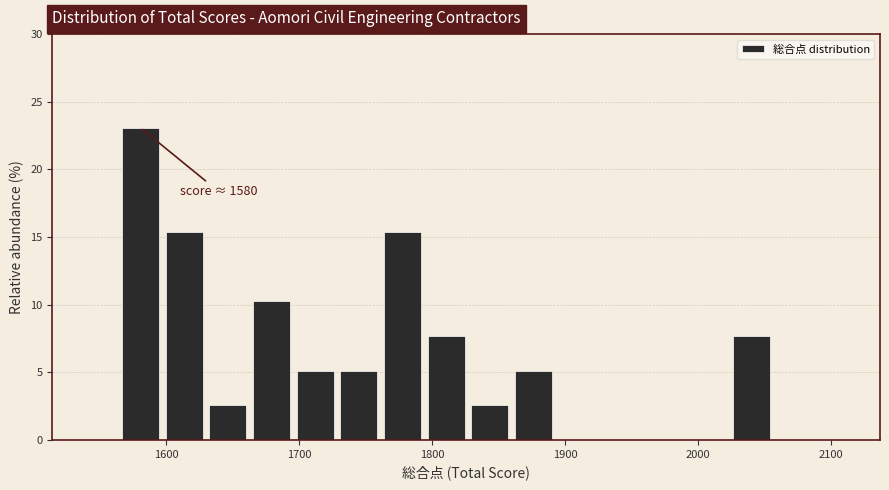

Read against the x-axis, roughly where is the centre of the tallest bar?

1580